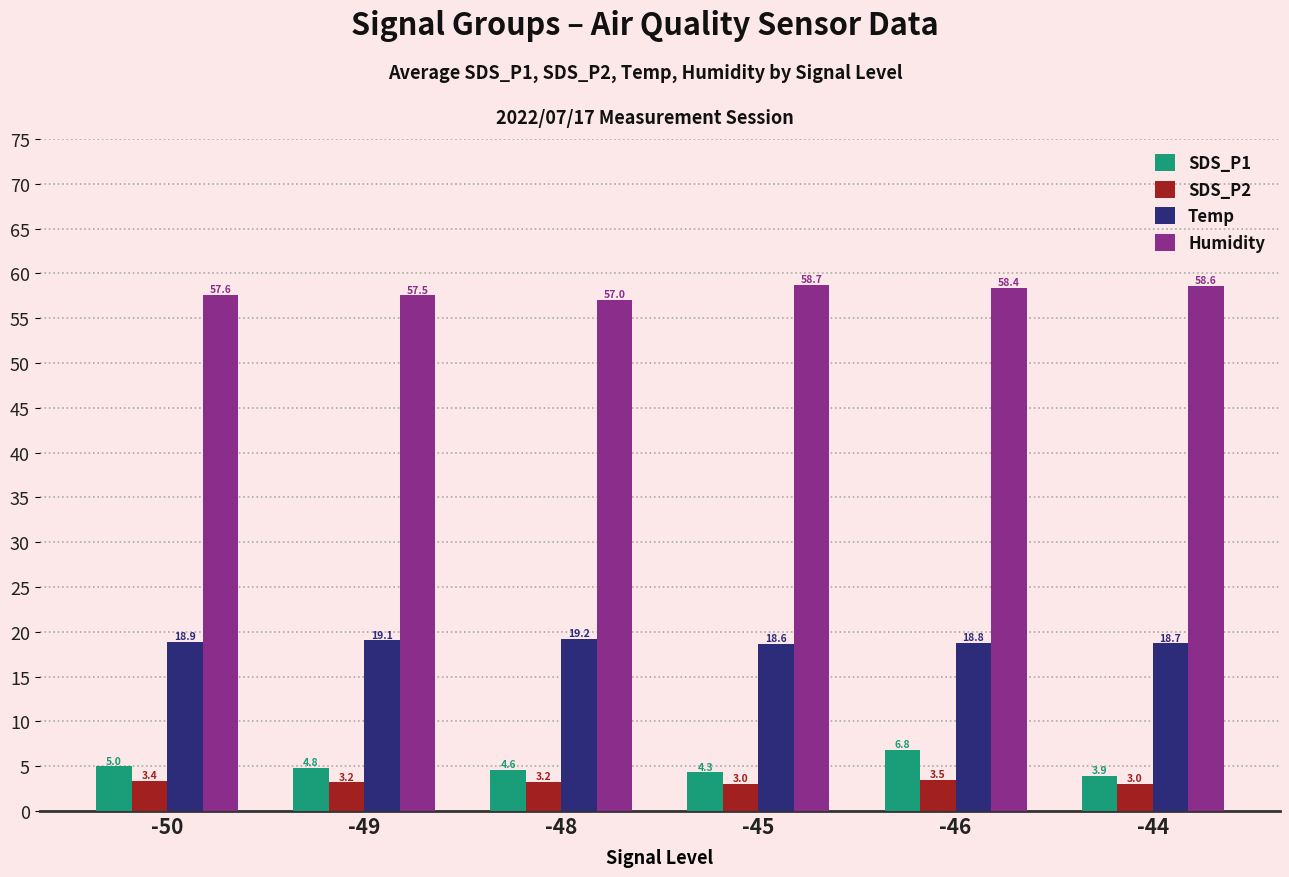

Which series has the widest spread of values?

SDS_P1